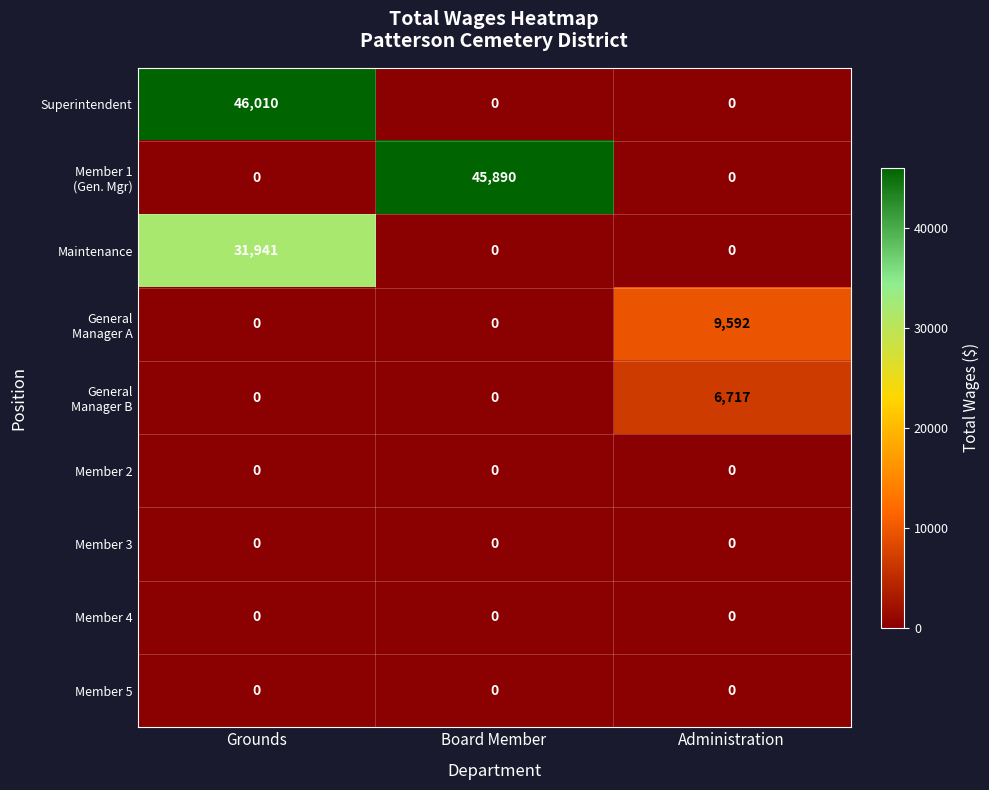

The value of Member 5 at Board Member is 0. True or false?

True